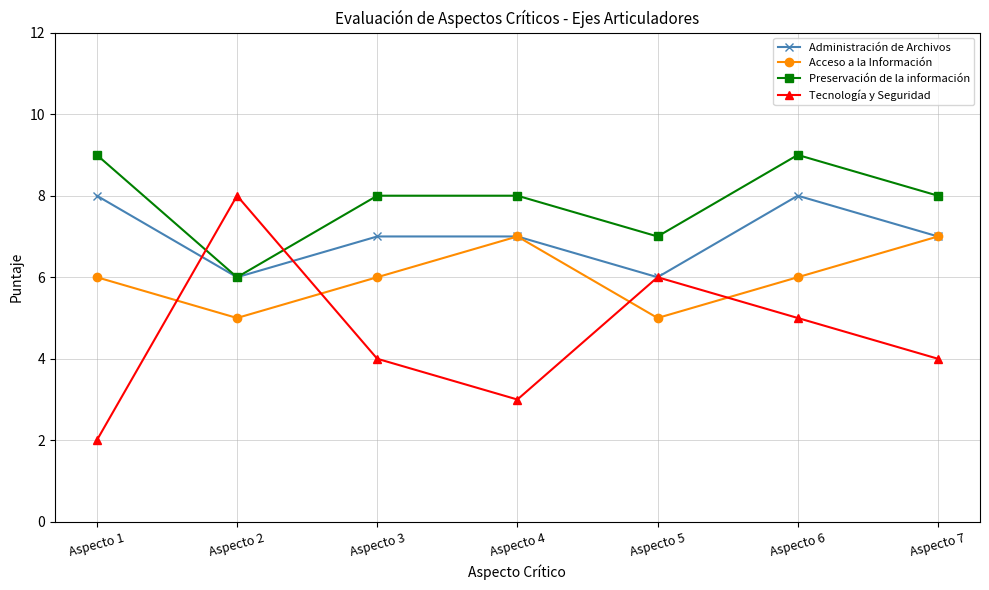

Reading left to right, transcribe all the data shown in this chart.

Administración de Archivos: 8	6	7	7	6	8	7
Acceso a la Información: 6	5	6	7	5	6	7
Preservación de la información: 9	6	8	8	7	9	8
Tecnología y Seguridad: 2	8	4	3	6	5	4